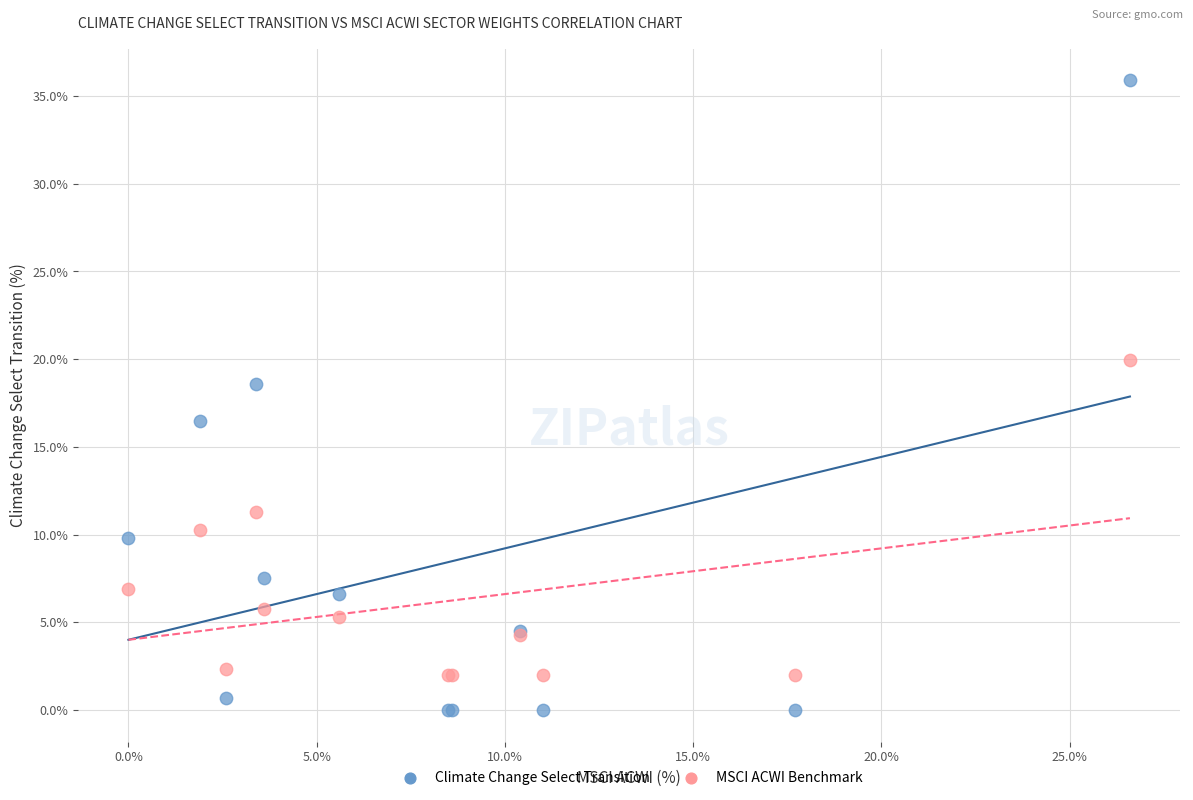

Which series contains the lowest Y value?

Climate Change Select Transition